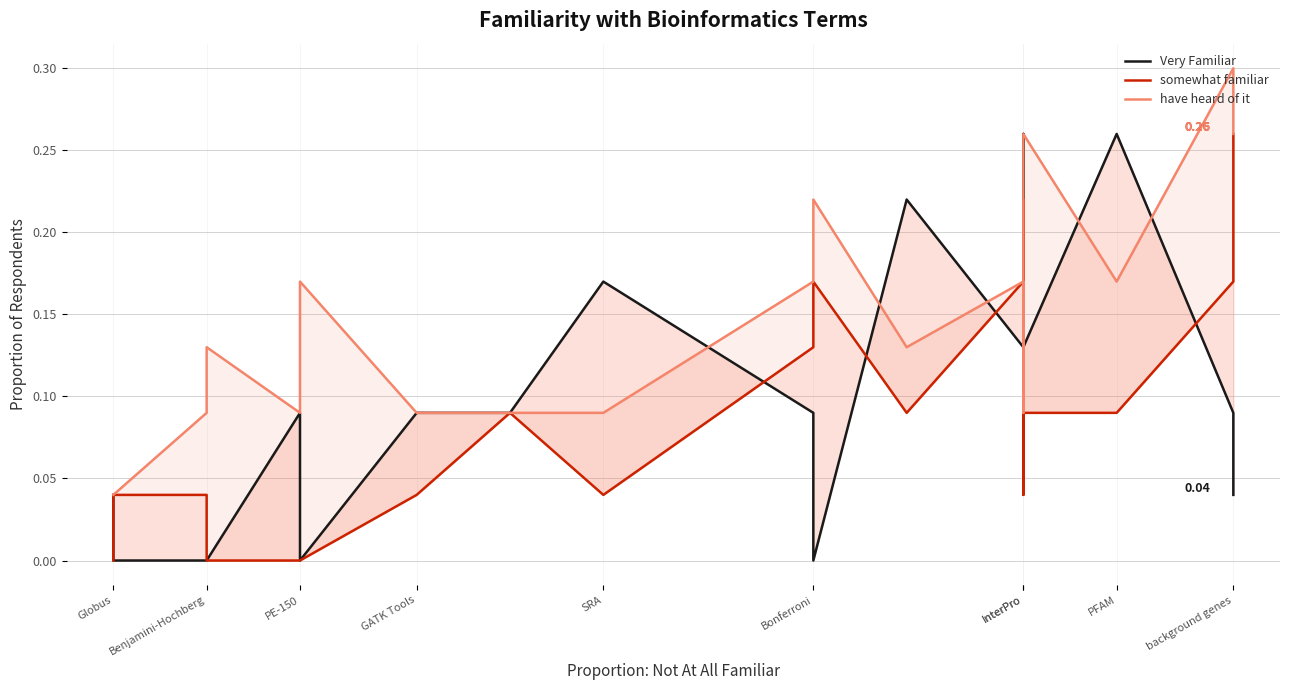

Which has a higher value, Bonferroni or PFAM?

PFAM